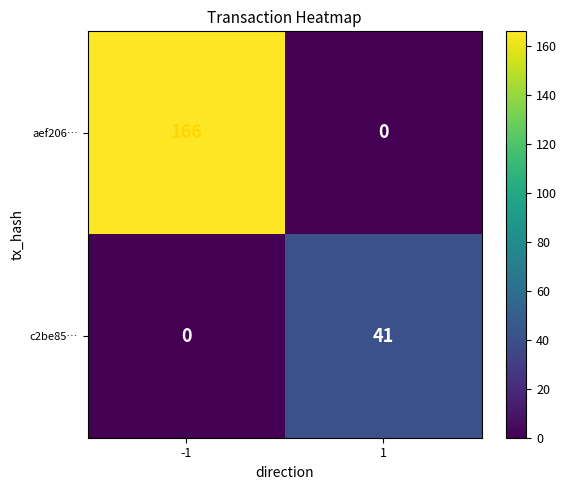

What is the greatest value displayed?

166